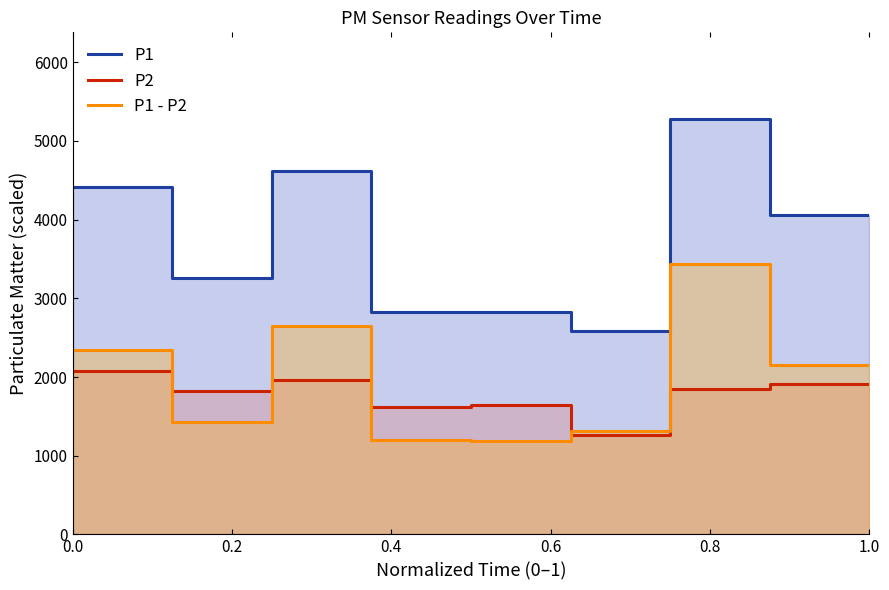

Is the value of P1 - P2 at 6 greater than the value of P2 at 7?

Yes